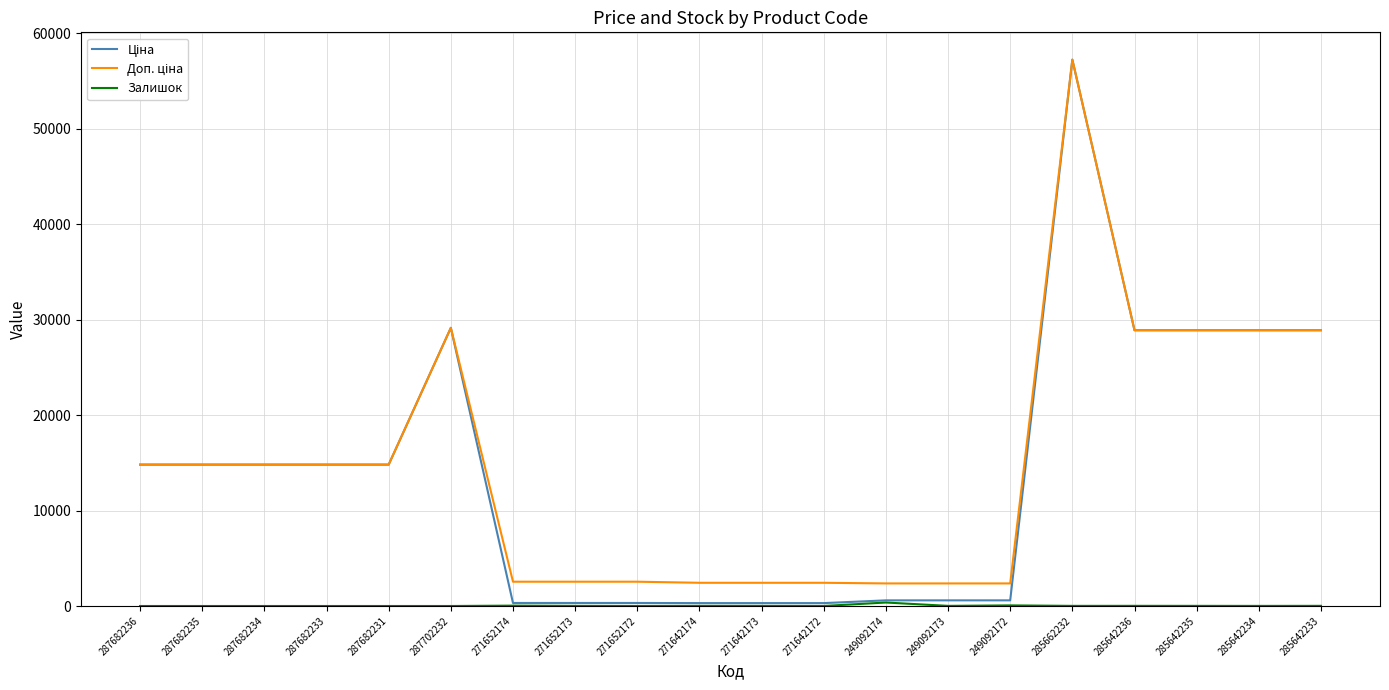

Reading left to right, list all the values displayed in this chart.

Ціна: 287682236=14817.6	287682235=14817.6	287682234=14817.6	287682233=14817.6	287682231=14817.6	287702232=29152.3	271652174=318.3	271652173=318.3	271652172=318.3	271642174=304.1	271642173=304.1	271642172=304.1	249092174=591.6	249092173=591.6	249092172=591.6	285662232=57258.0	285642236=28901.7	285642235=28901.7	285642234=28901.7	285642233=28901.7
Доп. ціна: 287682236=14817.6	287682235=14817.6	287682234=14817.6	287682233=14817.6	287682231=14817.6	287702232=29152.3	271652174=2546.4	271652173=2546.4	271652172=2546.4	271642174=2432.8	271642173=2432.8	271642172=2432.8	249092174=2366.5	249092173=2366.5	249092172=2366.5	285662232=57258.0	285642236=28901.7	285642235=28901.7	285642234=28901.7	285642233=28901.7
Залишок: 287682236=0.0	287682235=0.0	287682234=0.0	287682233=0.0	287682231=0.0	287702232=0.0	271652174=38.0	271652173=15.0	271652172=5.0	271642174=14.0	271642173=10.0	271642172=5.0	249092174=365.0	249092173=14.0	249092172=63.0	285662232=13.0	285642236=16.0	285642235=14.0	285642234=10.0	285642233=16.0